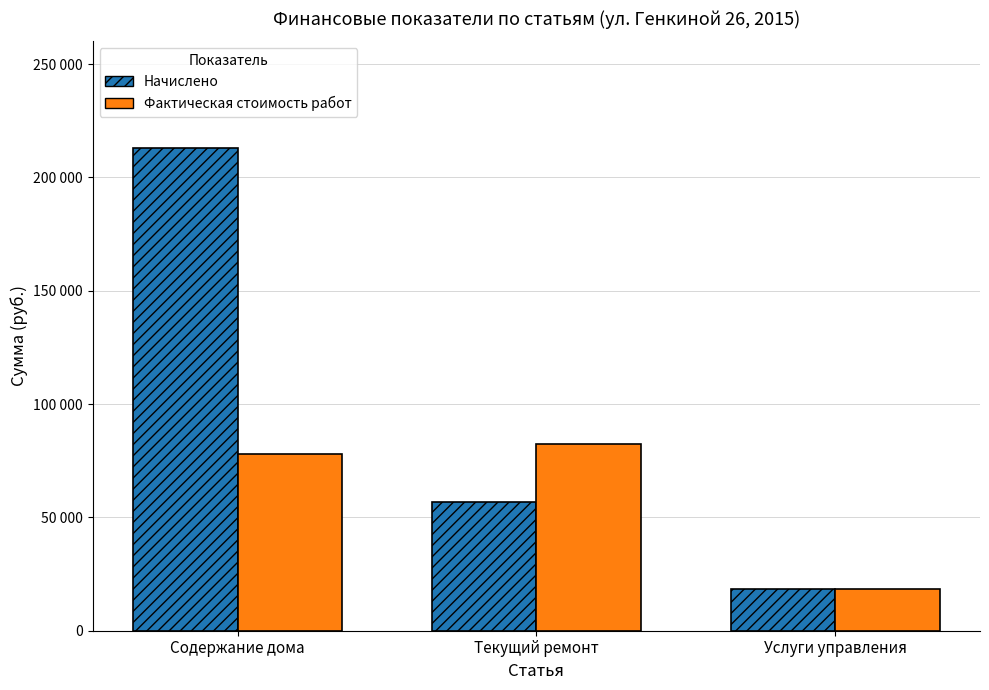

The Фактическая стоимость работ series shows 29715.5 at Услуги управления. True or false?

False